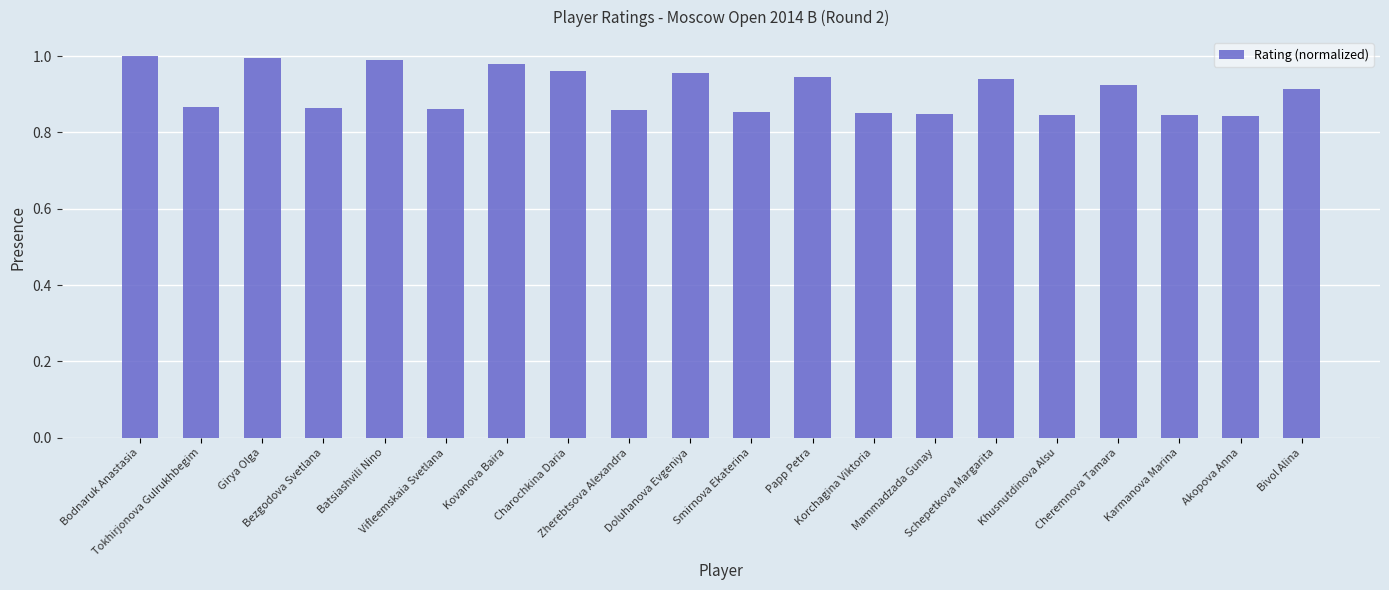

Is it true that the value at Schepetkova Margarita is 0.2?

False